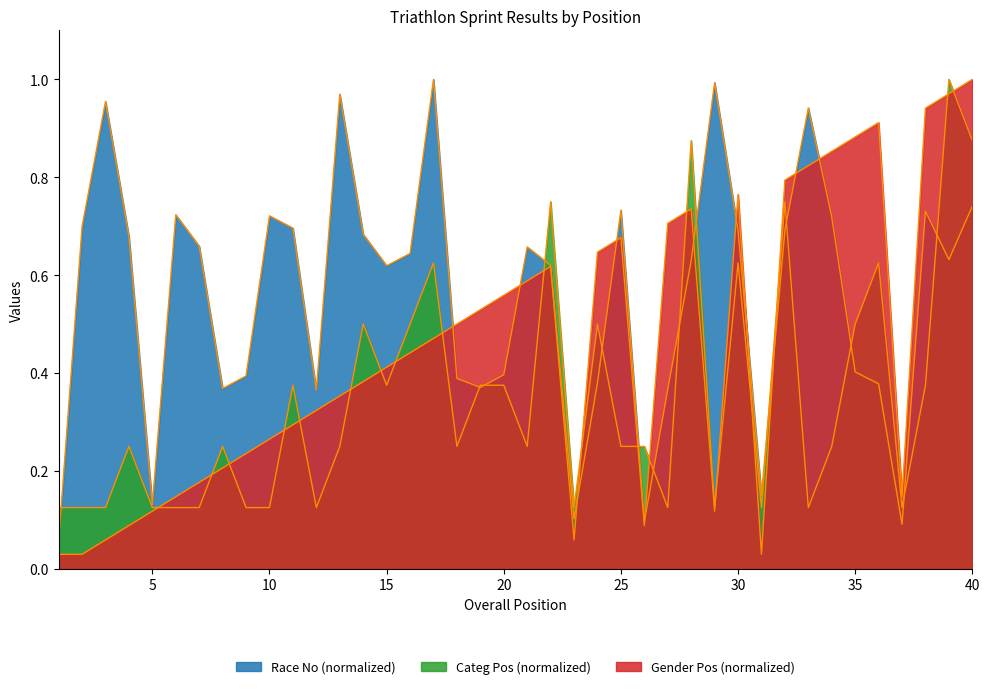

What is the sum of all Gender Pos values?

18.0